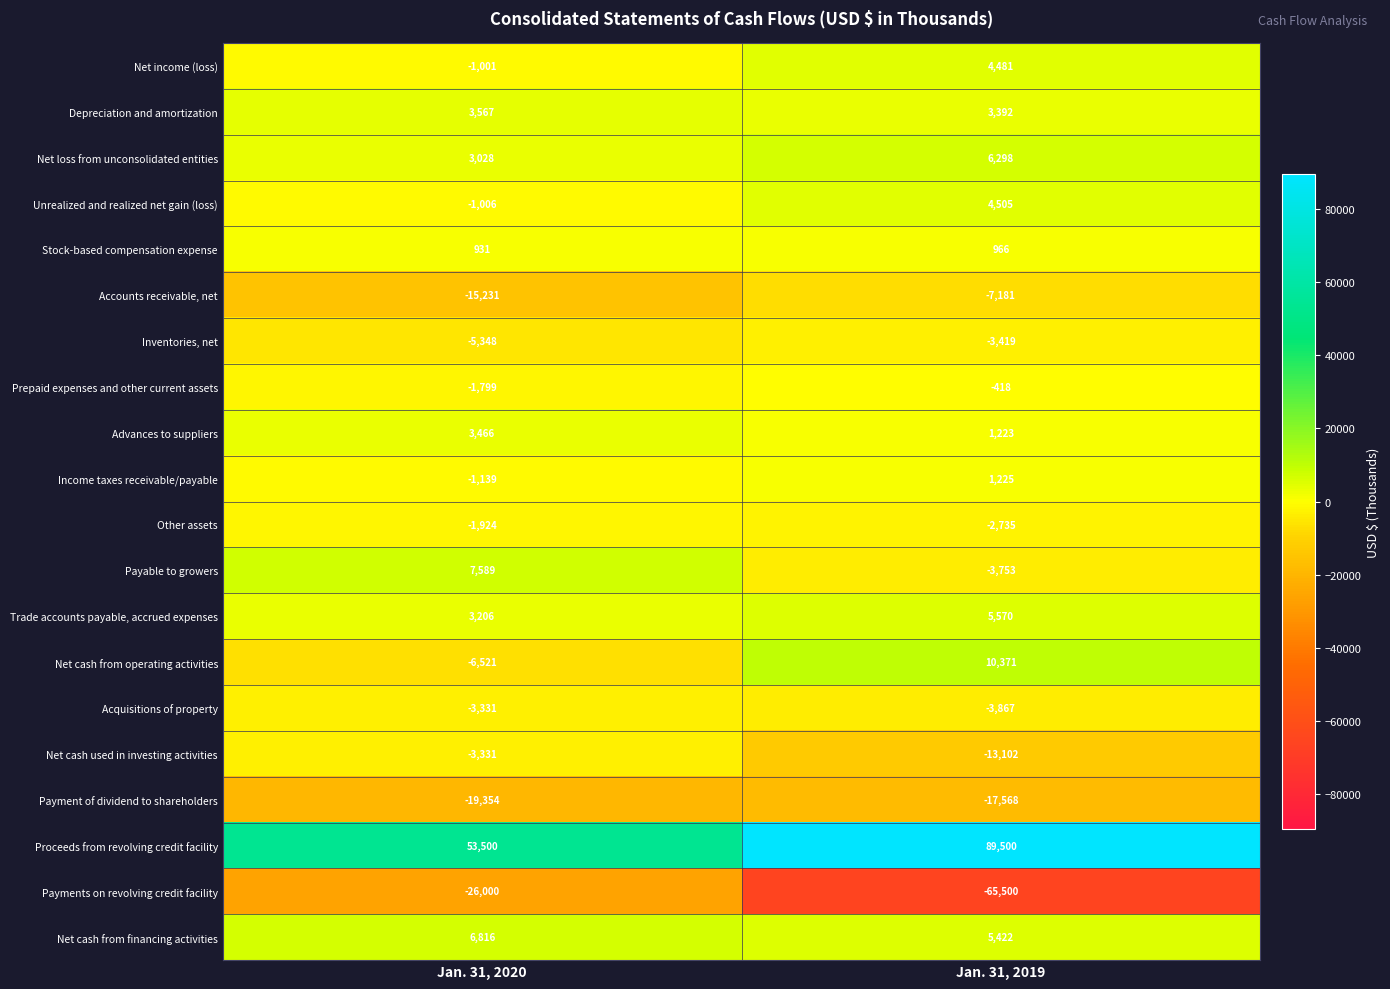

Rank the series at Jan. 31, 2019 from lowest to highest value.

Payments on revolving credit facility, Payment of dividend to shareholders, Net cash used in investing activities, Accounts receivable, net, Acquisitions of property, Payable to growers, Inventories, net, Other assets, Prepaid expenses and other current assets, Stock-based compensation expense, Advances to suppliers, Income taxes receivable/payable, Depreciation and amortization, Net income (loss), Unrealized and realized net gain (loss), Net cash from financing activities, Trade accounts payable, accrued expenses, Net loss from unconsolidated entities, Net cash from operating activities, Proceeds from revolving credit facility